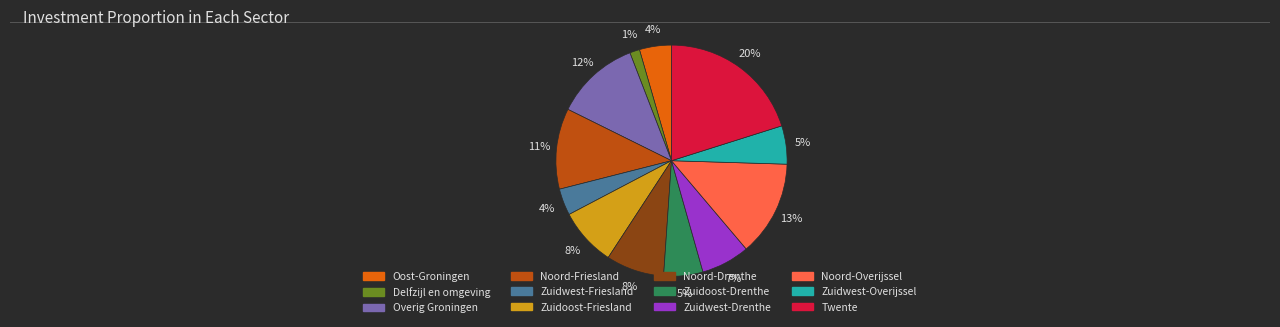

Approximately how many times larger is the value at Oost-Groningen compared to Zuidwest-Overijssel?

0.8